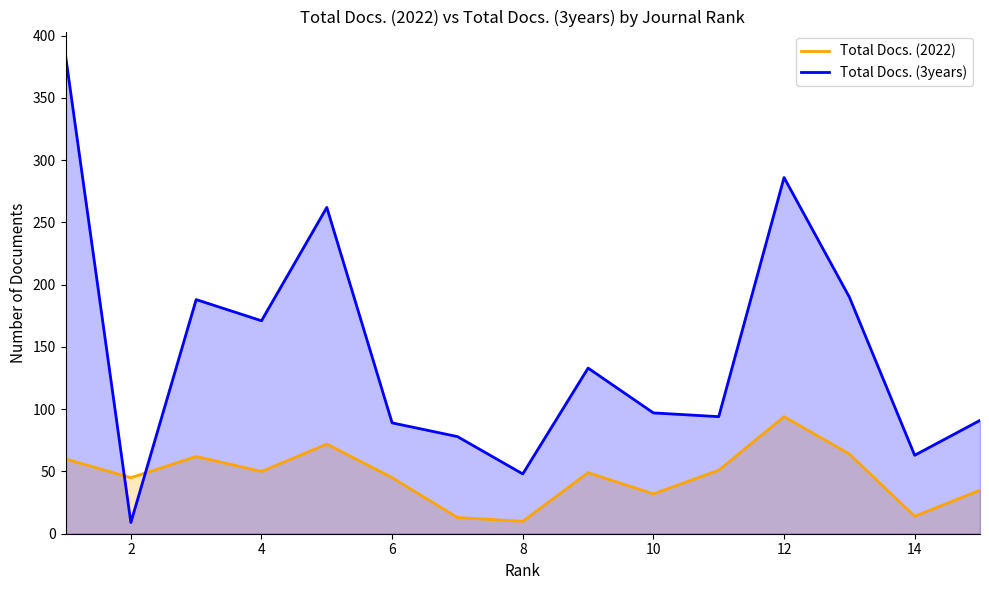

True or false: Total Docs. (2022) has more than 0 interior local peaks.

True